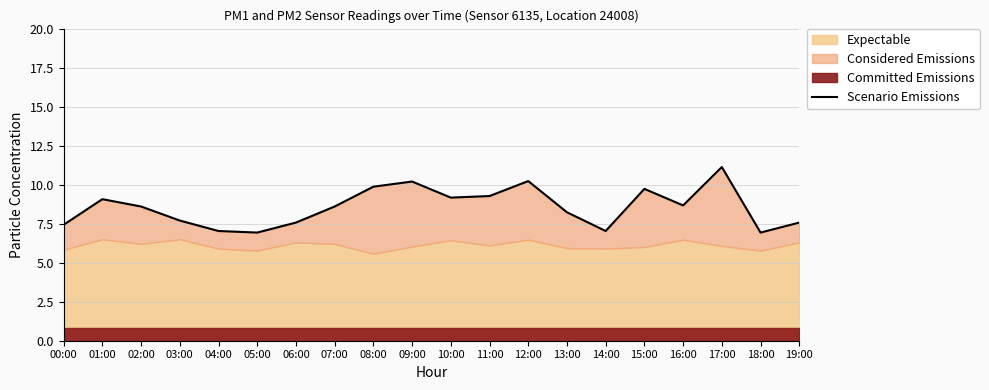

What is the approximate value at 07:00?

8.6